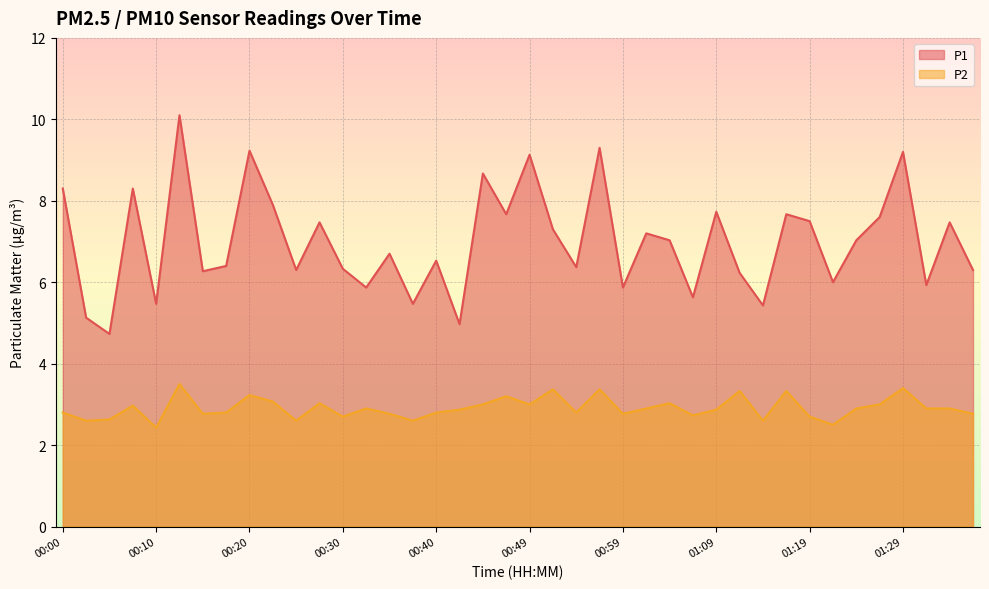

At which category is the sum across all series the highest?

00:13